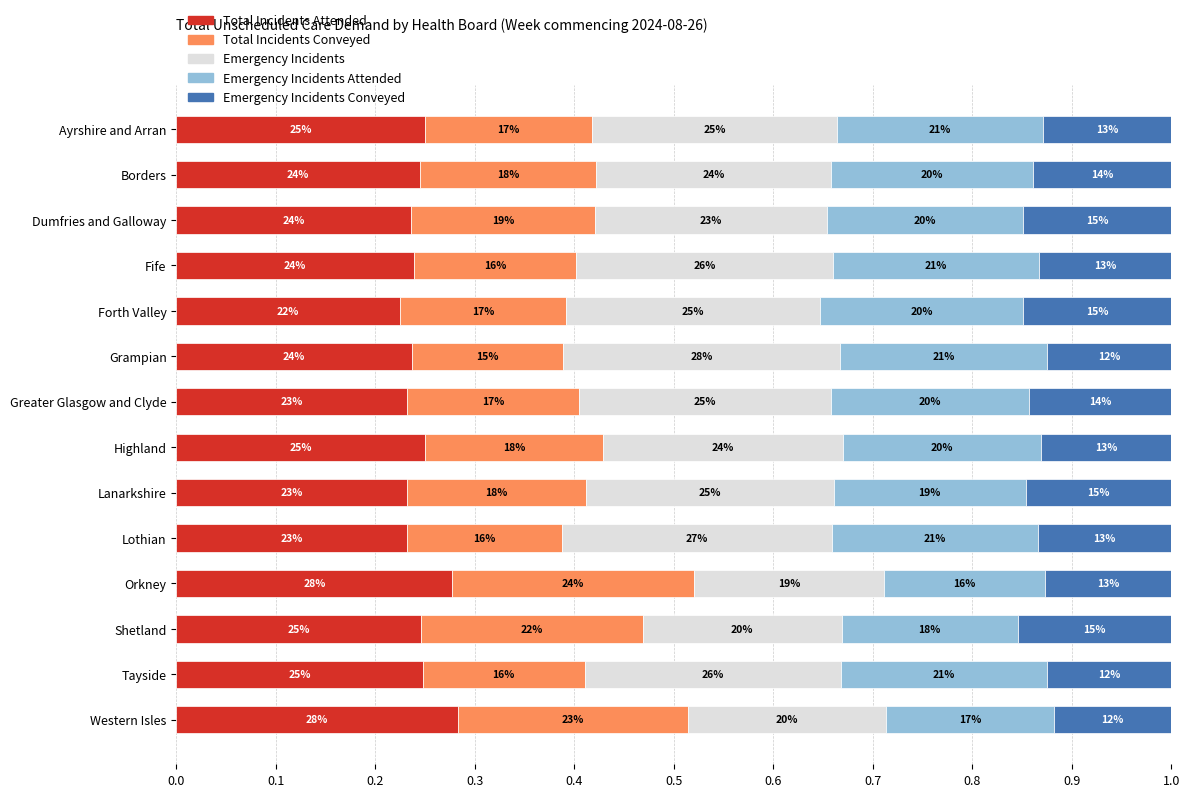

What are all the series names shown in the legend?

Total Incidents Attended, Total Incidents Conveyed, Emergency Incidents, Emergency Incidents Attended, Emergency Incidents Conveyed